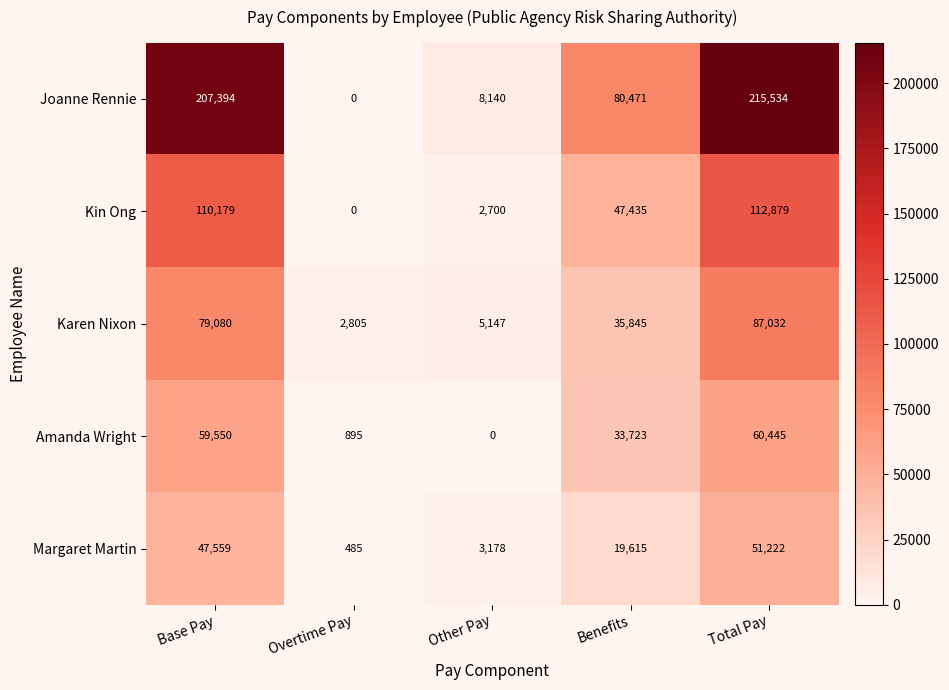

At which category is the sum across all series the highest?

Total Pay